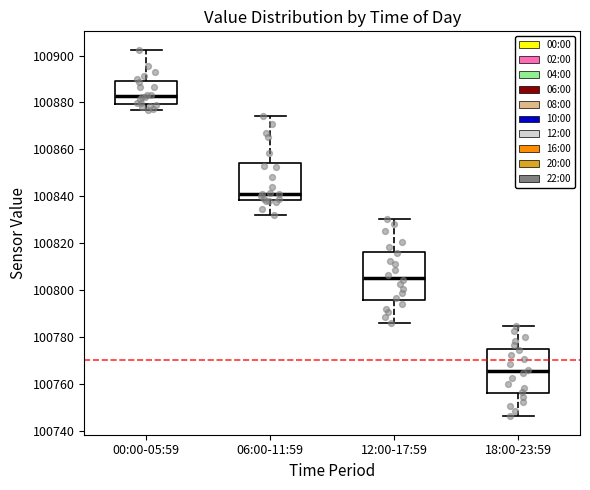

Which box's median line is the highest?

00:00-05:59